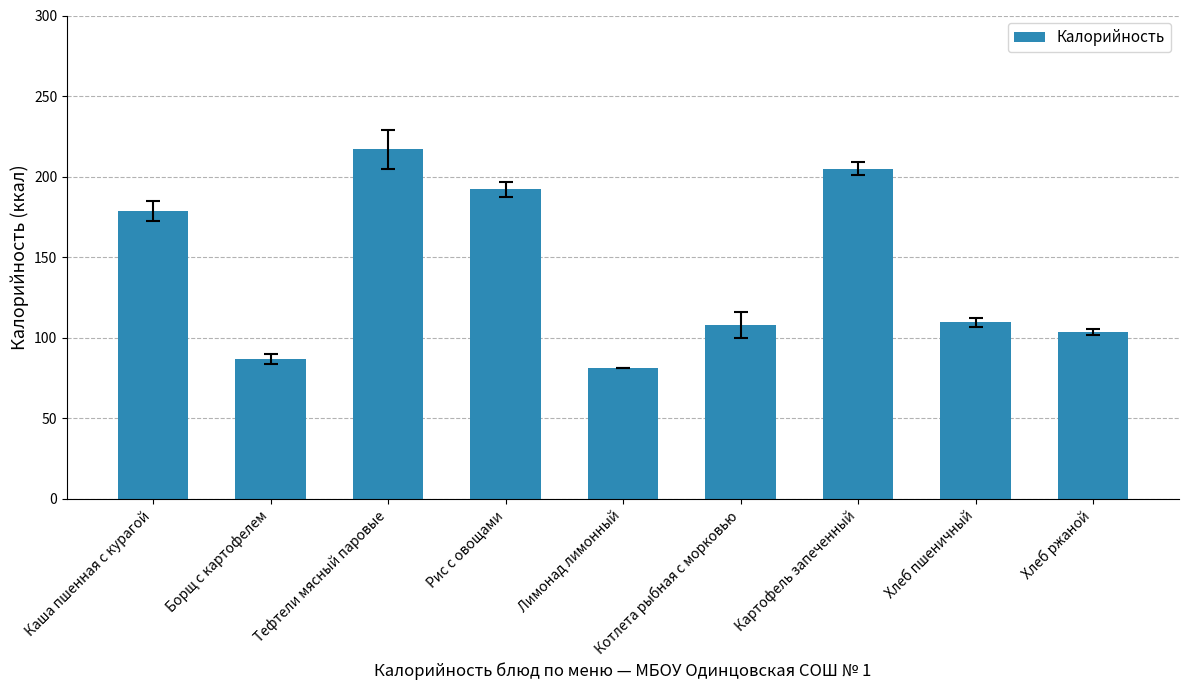

What is the smallest value displayed?

81.1